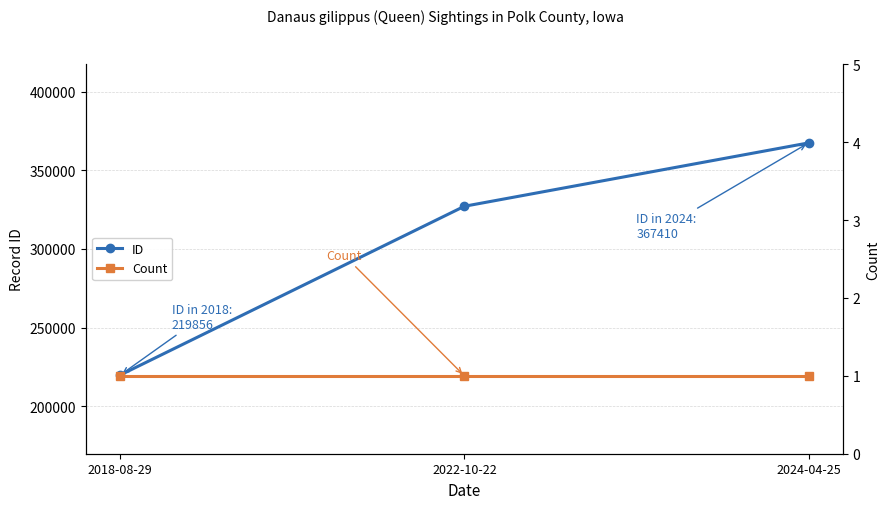

Which has a higher value, 2018-08-29 or 2024-04-25?

2024-04-25